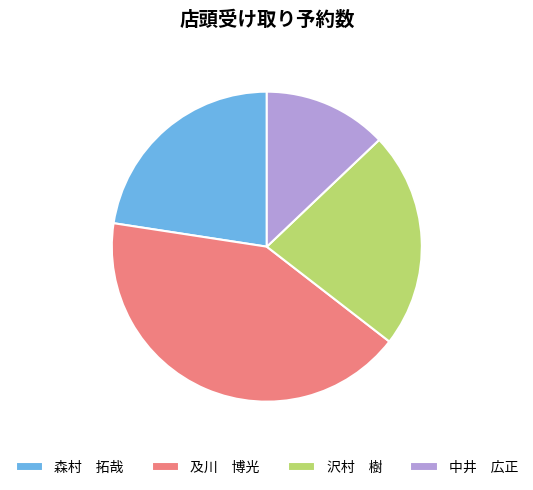

How many segments does this pie chart have?

4